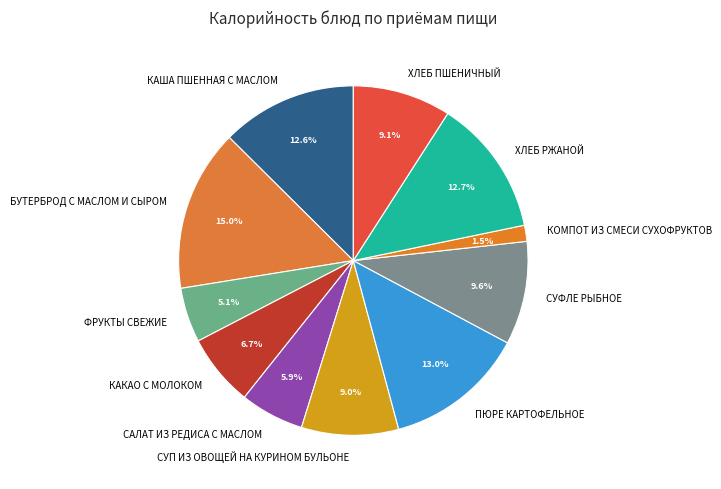

Does ХЛЕБ РЖАНОЙ account for over 50% of the chart?

No